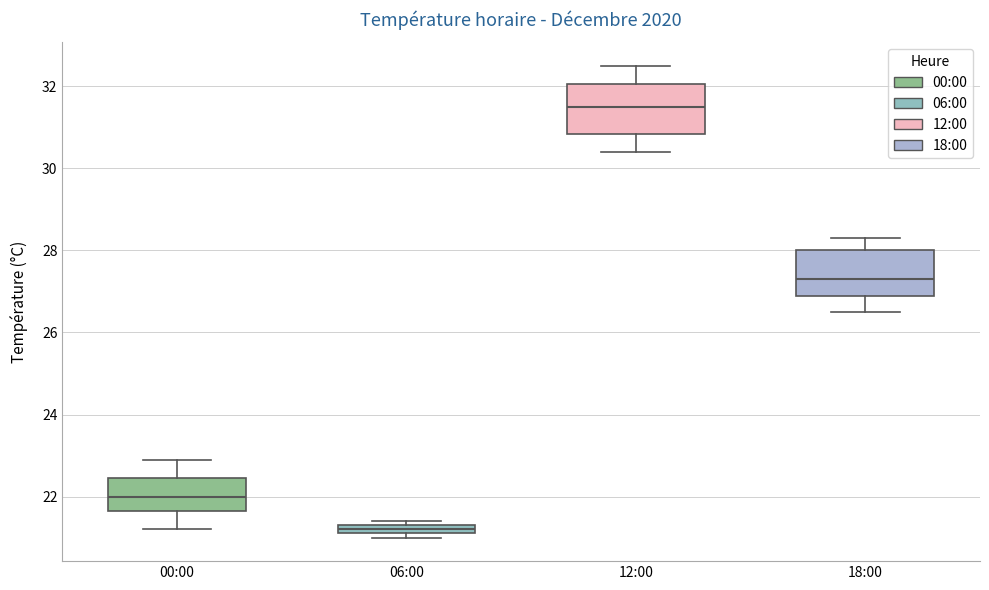

Which box's median line is the highest?

12:00